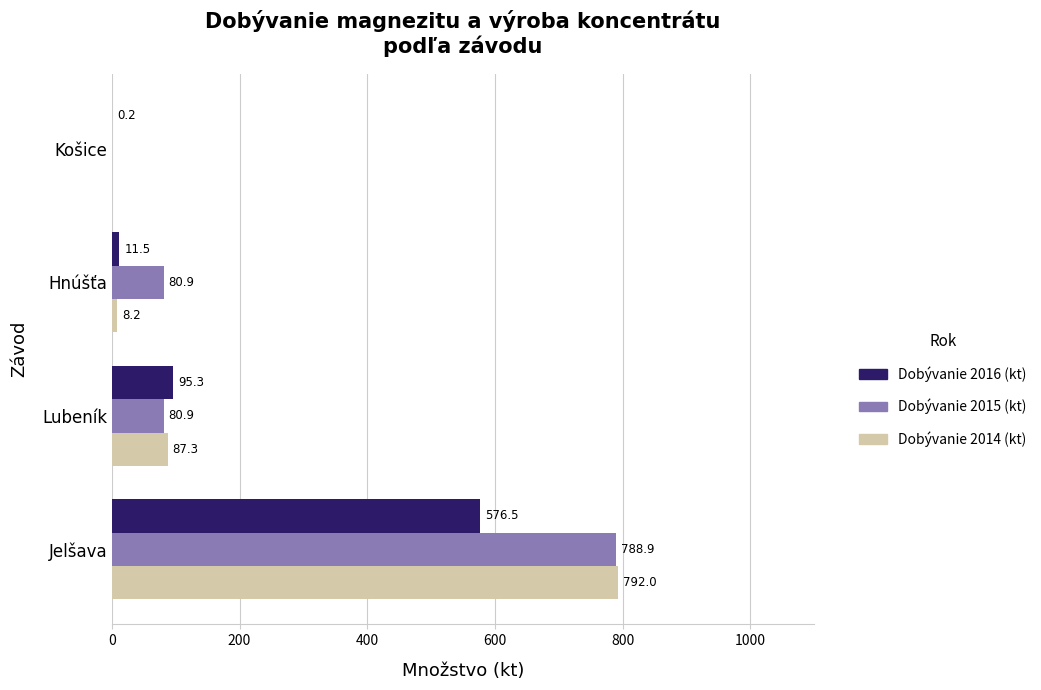

How many values in Dobývanie 2014 (kt) are above zero?

3